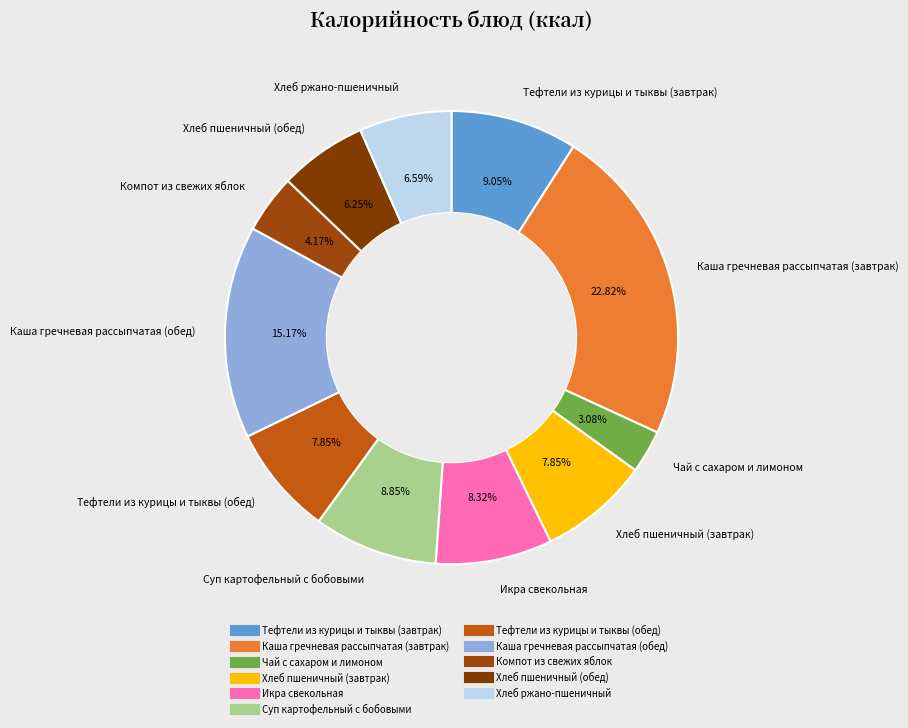

The Суп картофельный с бобовыми slice represents 9% of the pie. True or false?

True